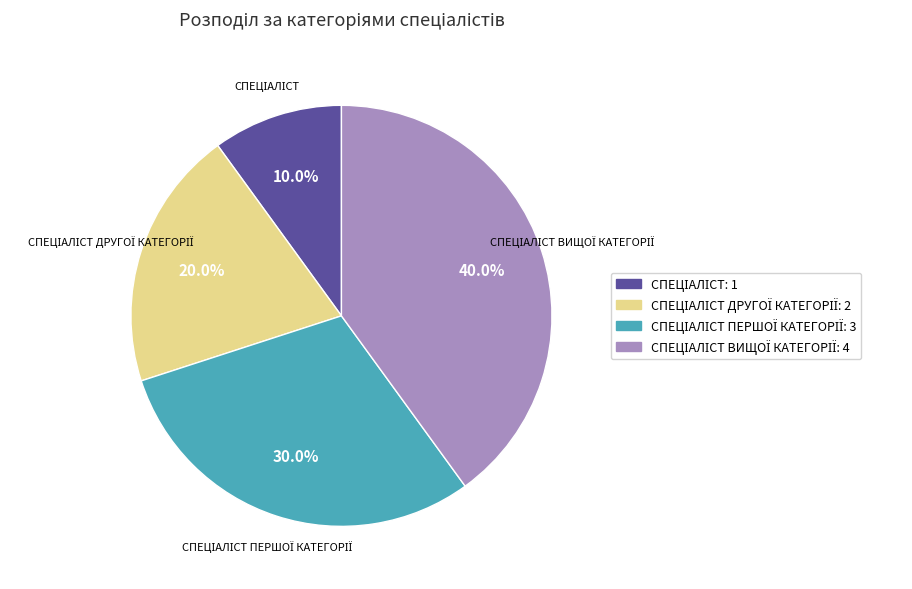

Does any single category account for the majority?

No